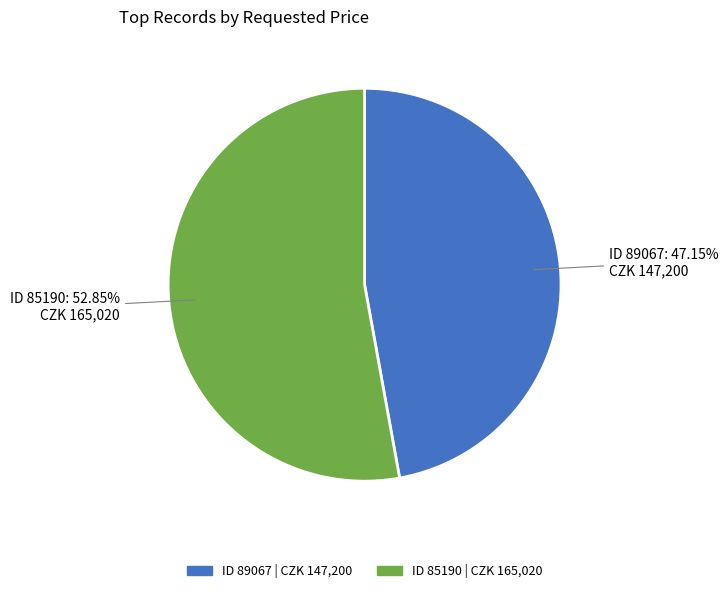

Is there a majority slice in this chart?

Yes